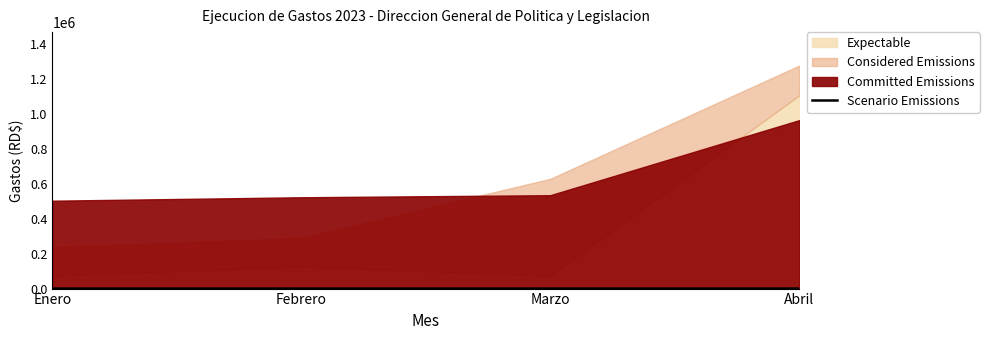

Rank the categories by value from highest to lowest.

Abril, Marzo, Febrero, Enero